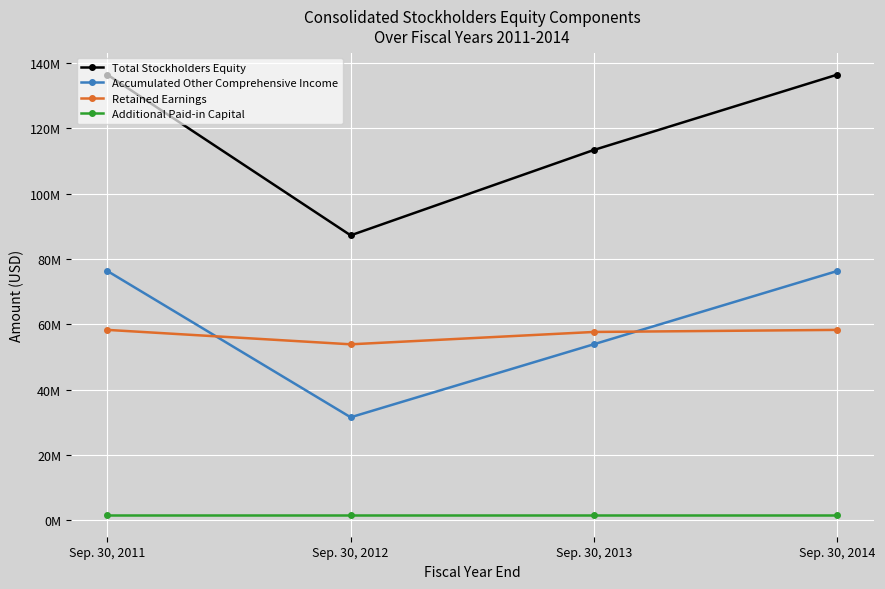

Is it true that Accumulated Other Comprehensive Income equals 76301000 at Sep. 30, 2014?

True